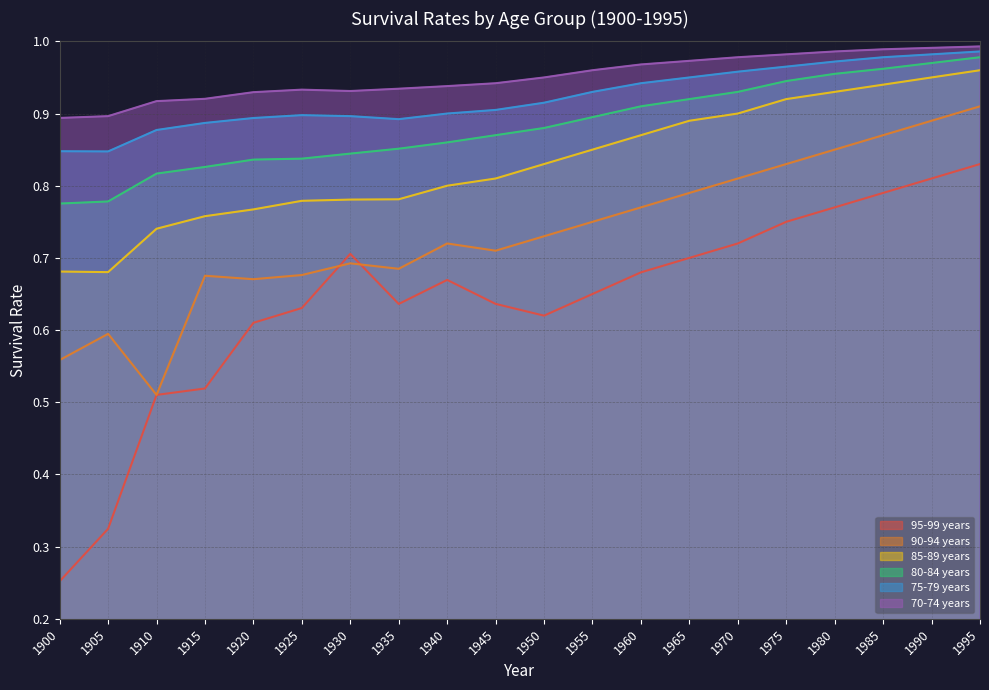

At 1995, list the series in order from largest to smallest.

70-74 years, 75-79 years, 80-84 years, 85-89 years, 90-94 years, 95-99 years